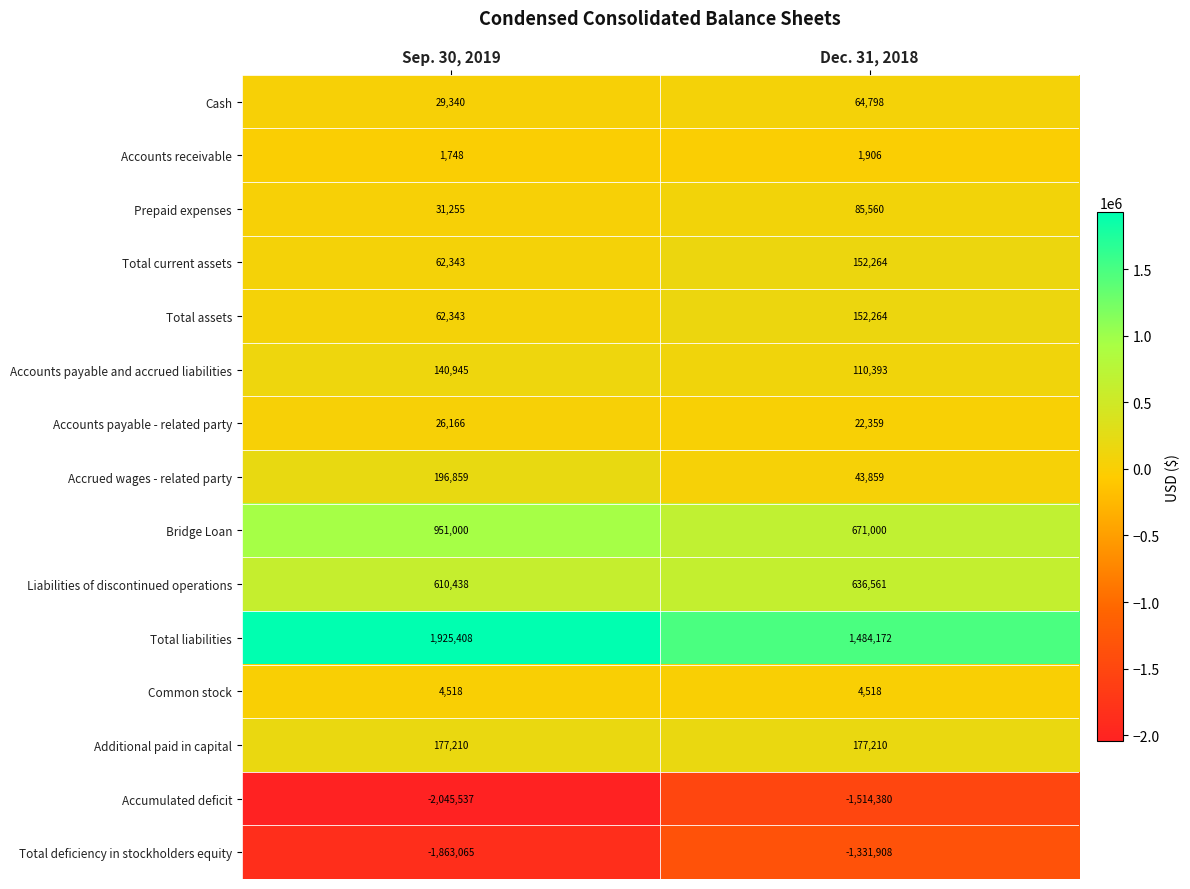

Reading right to left, list all the values displayed in this chart.

Cash: Dec. 31, 2018=64798	Sep. 30, 2019=29340
Accounts receivable: Dec. 31, 2018=1906	Sep. 30, 2019=1748
Prepaid expenses: Dec. 31, 2018=85560	Sep. 30, 2019=31255
Total current assets: Dec. 31, 2018=152264	Sep. 30, 2019=62343
Total assets: Dec. 31, 2018=152264	Sep. 30, 2019=62343
Accounts payable and accrued liabilities: Dec. 31, 2018=110393	Sep. 30, 2019=140945
Accounts payable - related party: Dec. 31, 2018=22359	Sep. 30, 2019=26166
Accrued wages - related party: Dec. 31, 2018=43859	Sep. 30, 2019=196859
Bridge Loan: Dec. 31, 2018=671000	Sep. 30, 2019=951000
Liabilities of discontinued operations: Dec. 31, 2018=636561	Sep. 30, 2019=610438
Total liabilities: Dec. 31, 2018=1484172	Sep. 30, 2019=1925408
Common stock: Dec. 31, 2018=4518	Sep. 30, 2019=4518
Additional paid in capital: Dec. 31, 2018=177210	Sep. 30, 2019=177210
Accumulated deficit: Dec. 31, 2018=-1514380	Sep. 30, 2019=-2045537
Total deficiency in stockholders equity: Dec. 31, 2018=-1331908	Sep. 30, 2019=-1863065